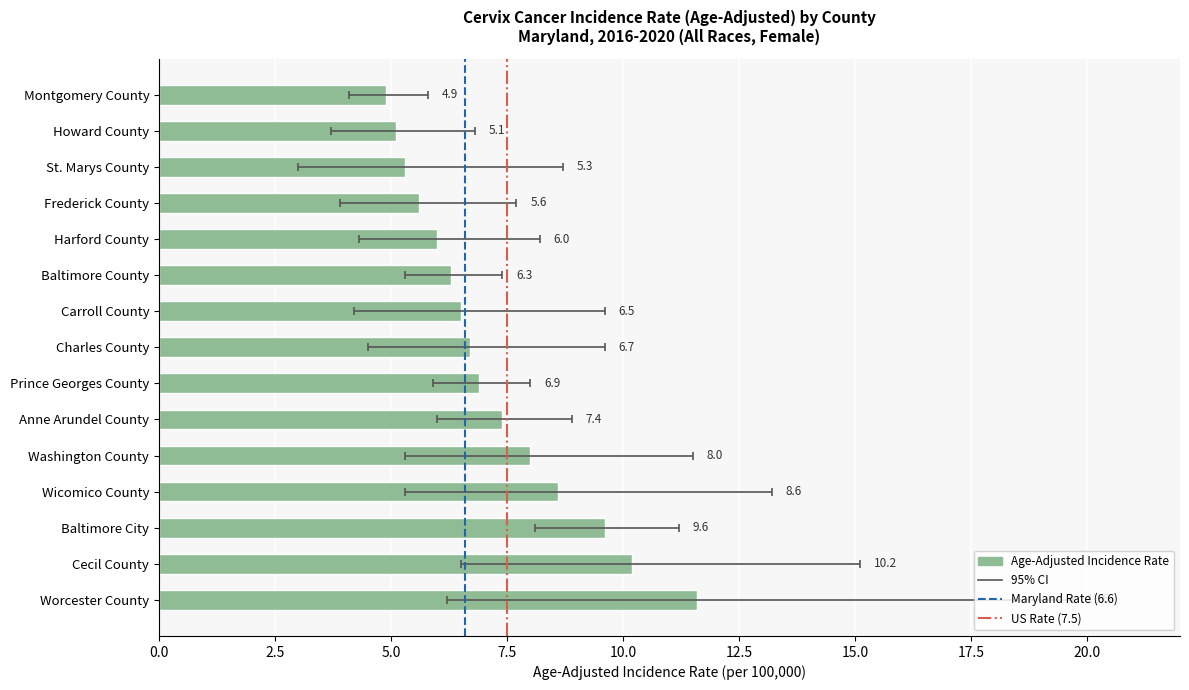

What is the total value across all series at Cecil County?

31.8